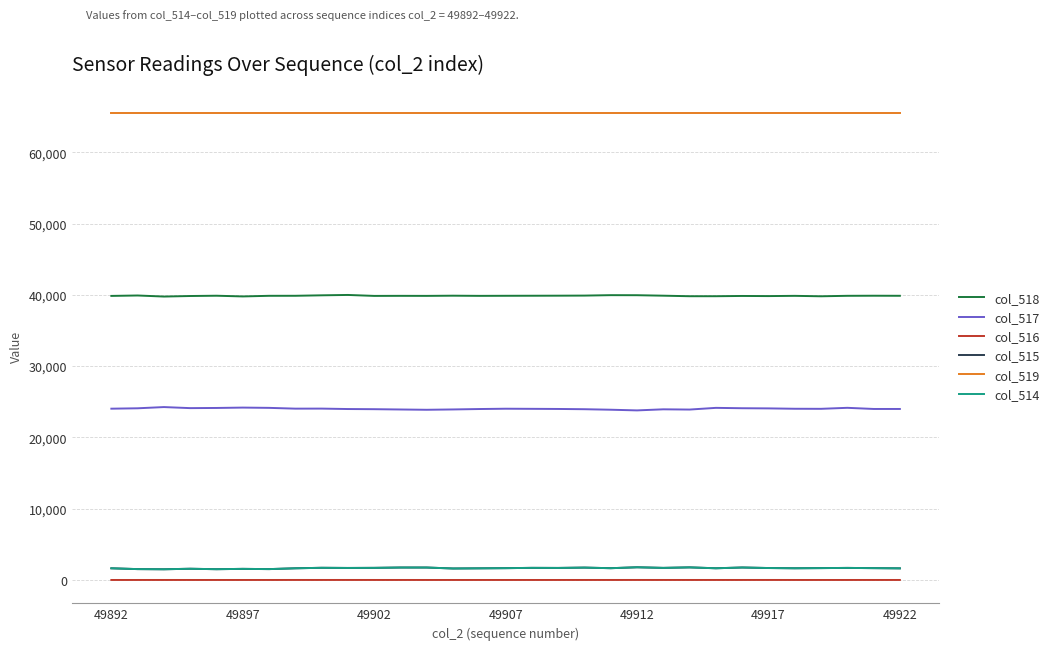

True or false: col_519 and col_514 intersect in this chart.

False